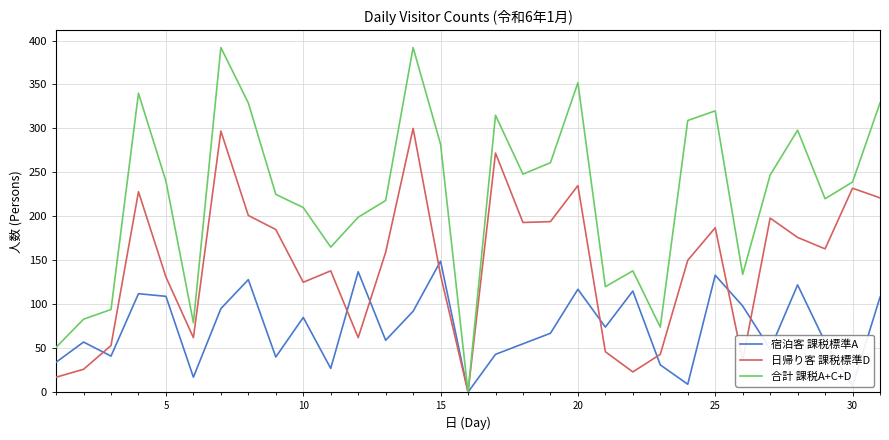

Which series has the largest range (max minus min)?

合計 課税A+C+D